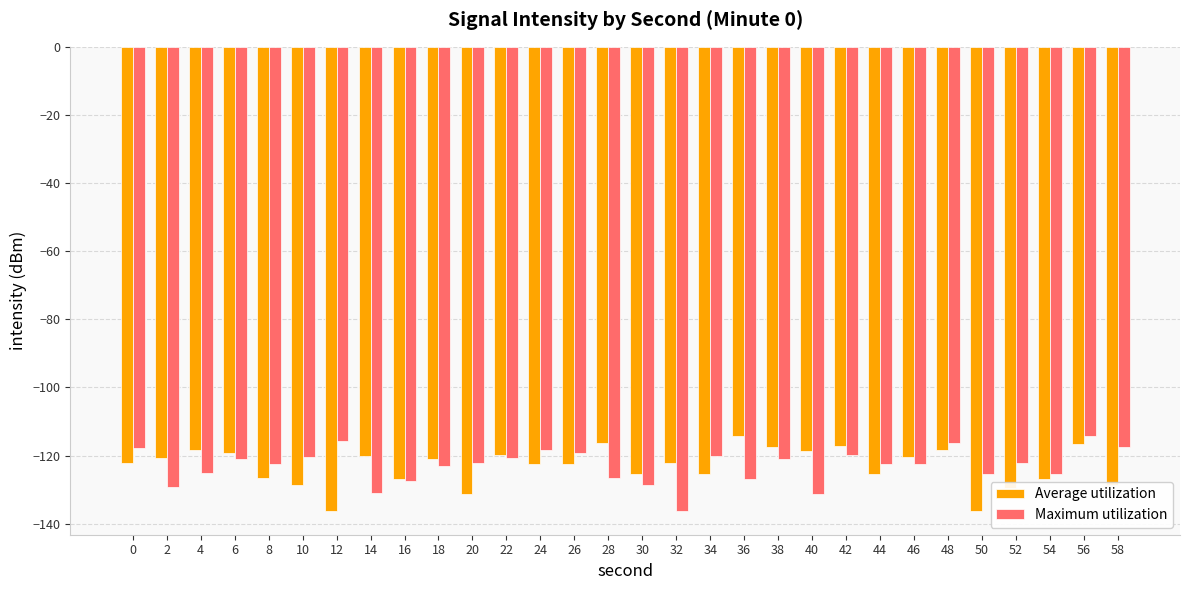

What is the value of the Average utilization bar at the 21st from the left?

-118.7